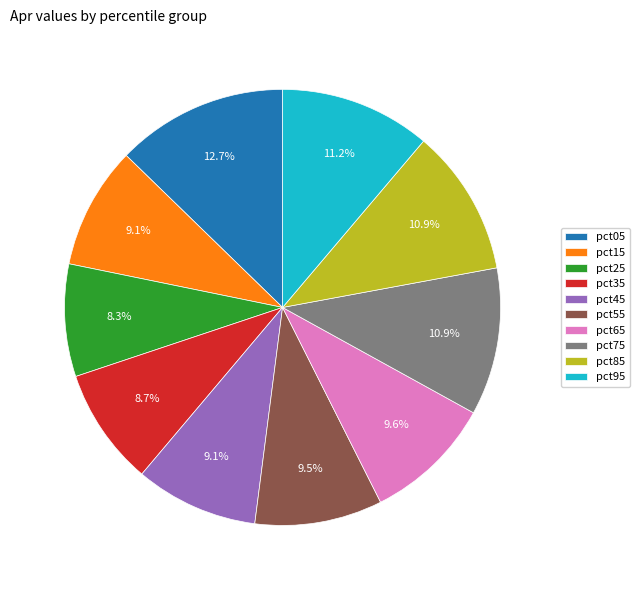

The pct55 slice represents 3% of the pie. True or false?

False